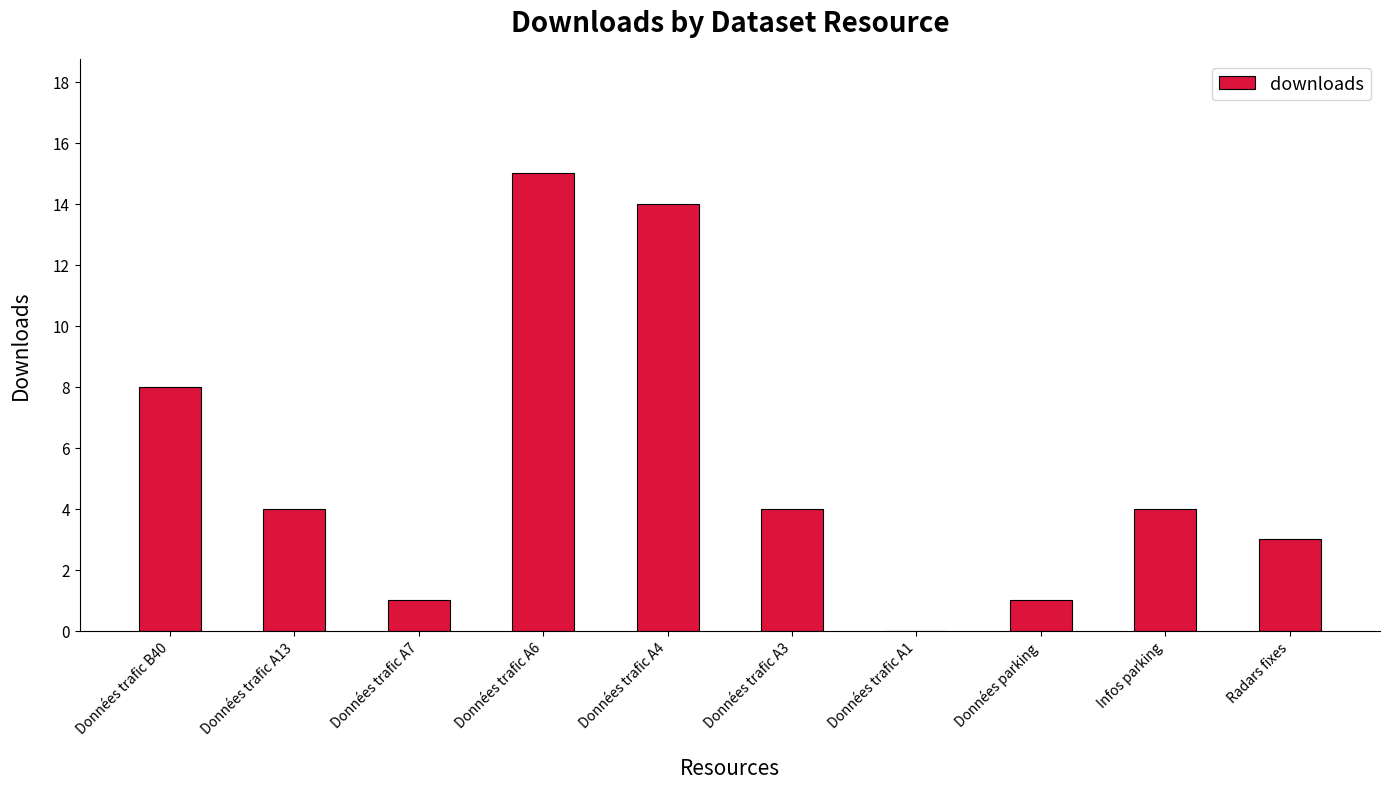

Does the chart contain stacked bars?

No